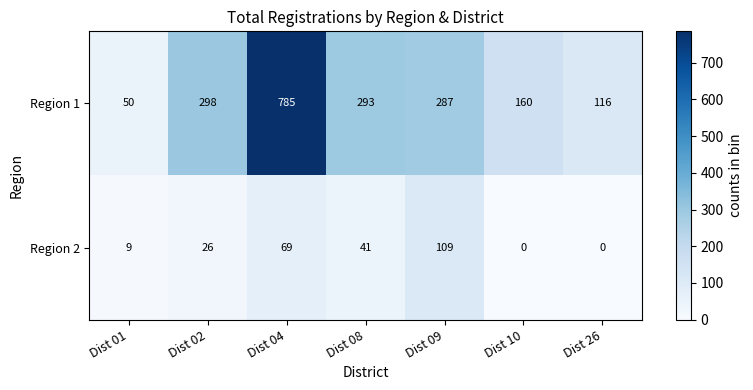

Count the number of categories in the chart.

7